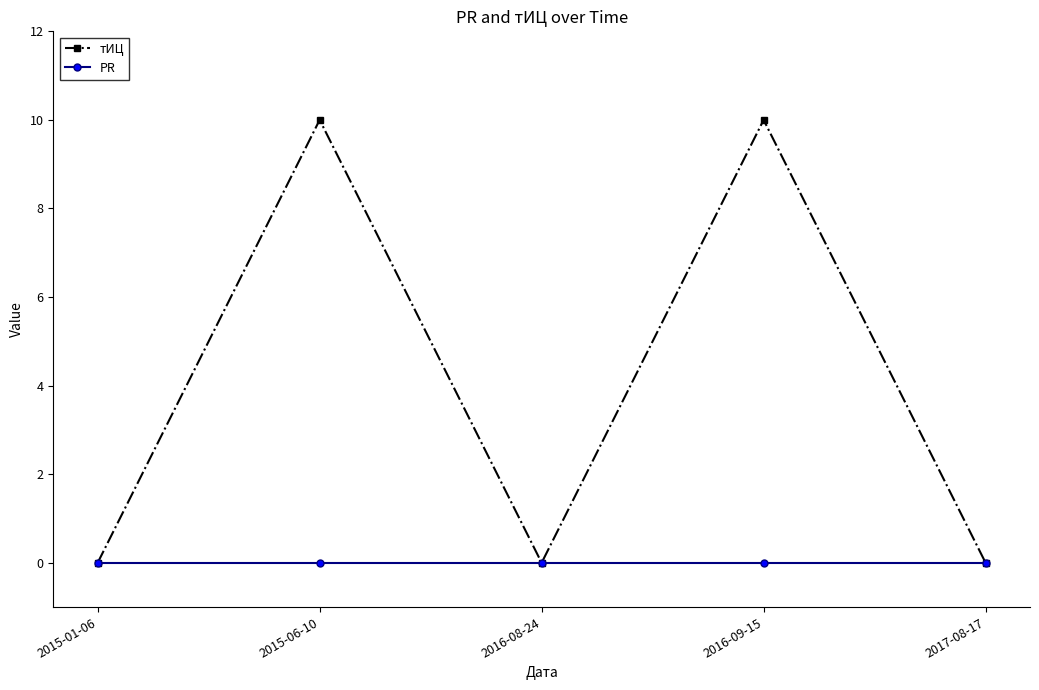

What is the label of the 5th point from the left?

2017-08-17